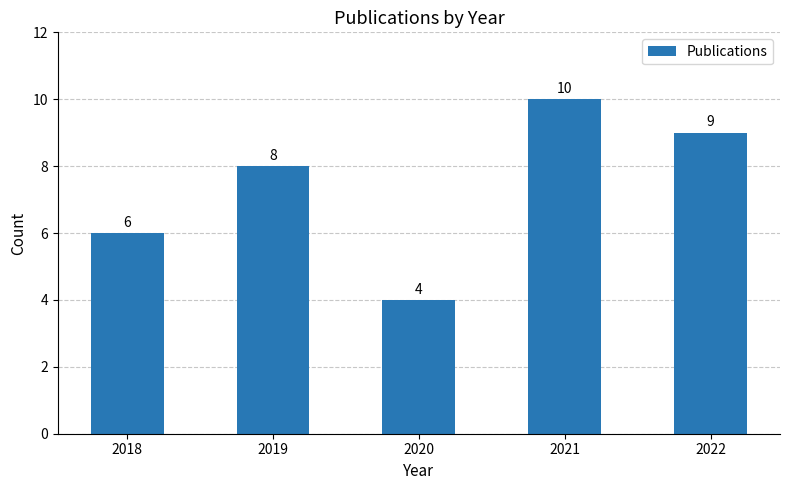

What is the approximate value at 2018?

6